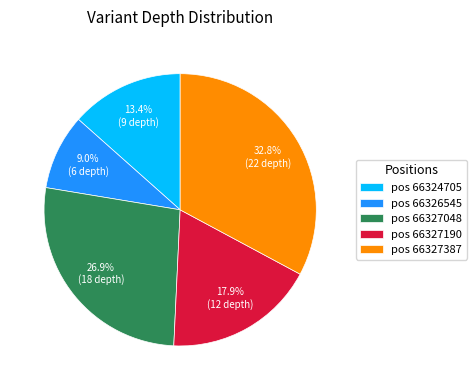

What is the ratio of the value at pos 66327387 to the value at pos 66327190?

1.8